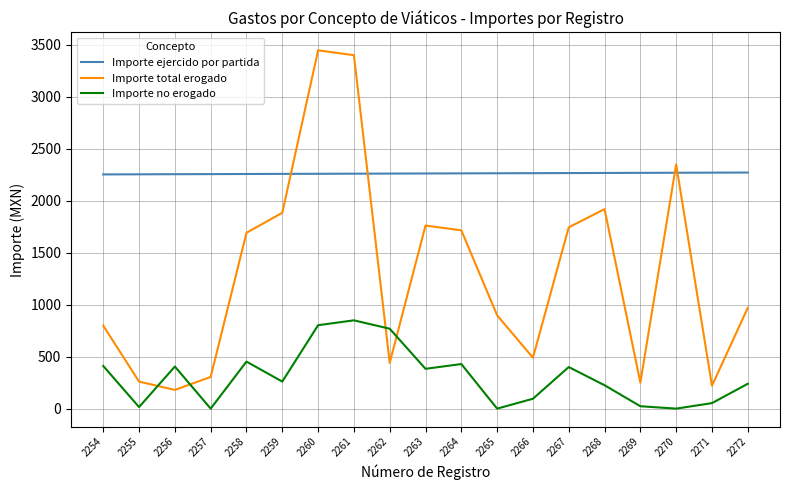

The value of Importe no erogado at 2264 is 177.9. True or false?

False